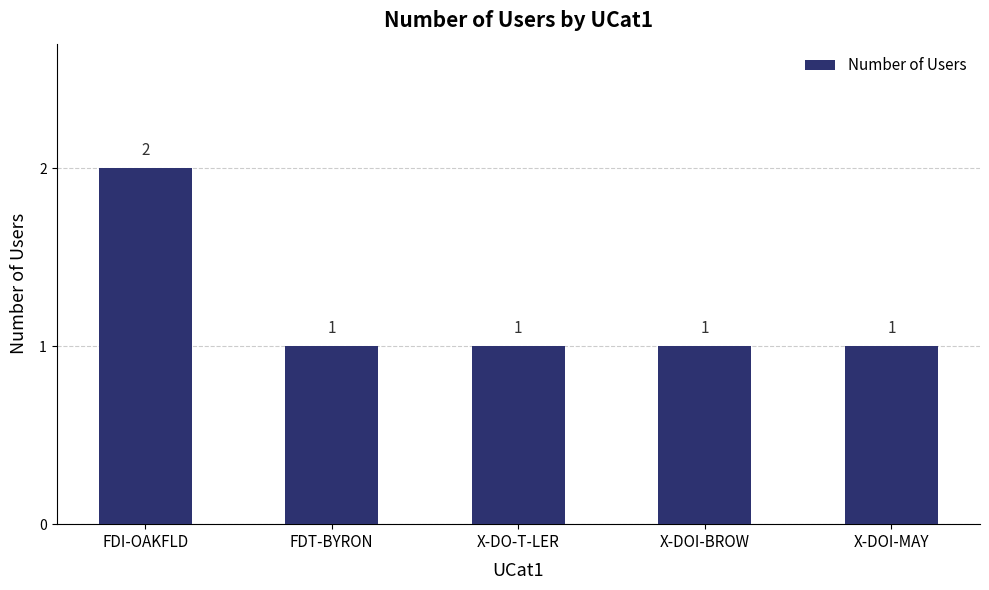

Is it true that the value at FDI-OAKFLD is 2?

True